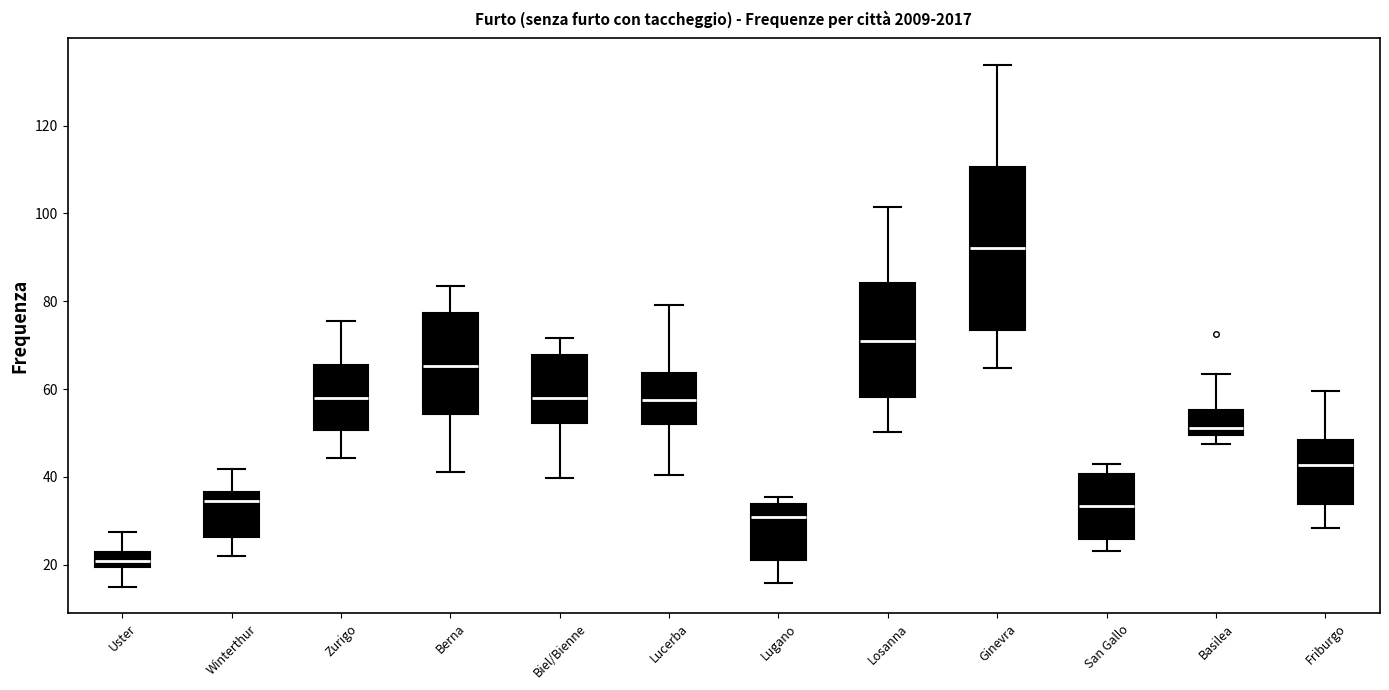

Comparing the boxes themselves (not the whiskers), which one is the tallest?

Ginevra